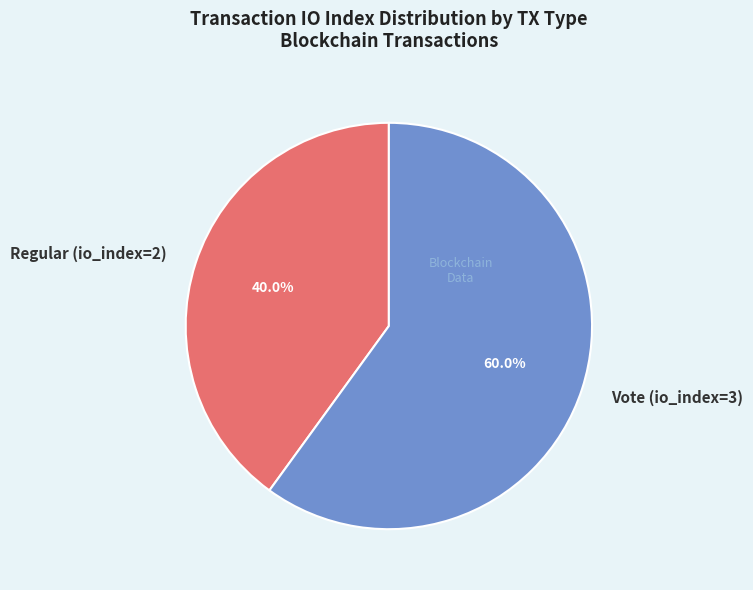

Do Vote (io_index=3) and Regular (io_index=2) together represent more than half of the pie?

Yes